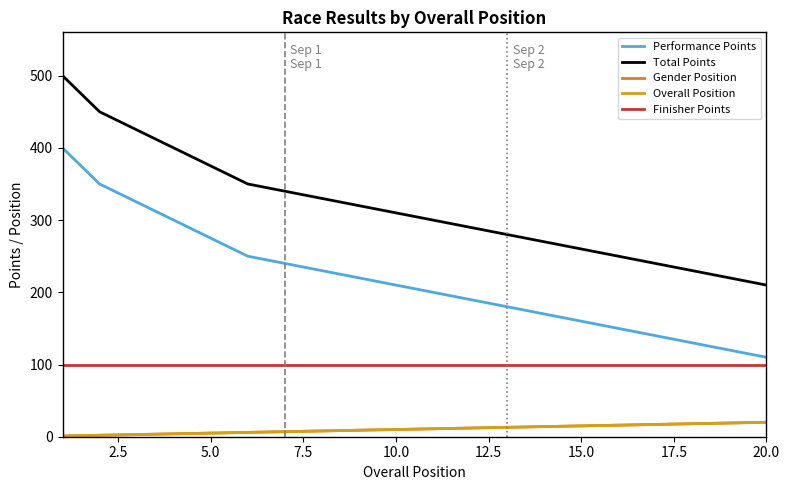

What is the maximum value shown in the chart?

500